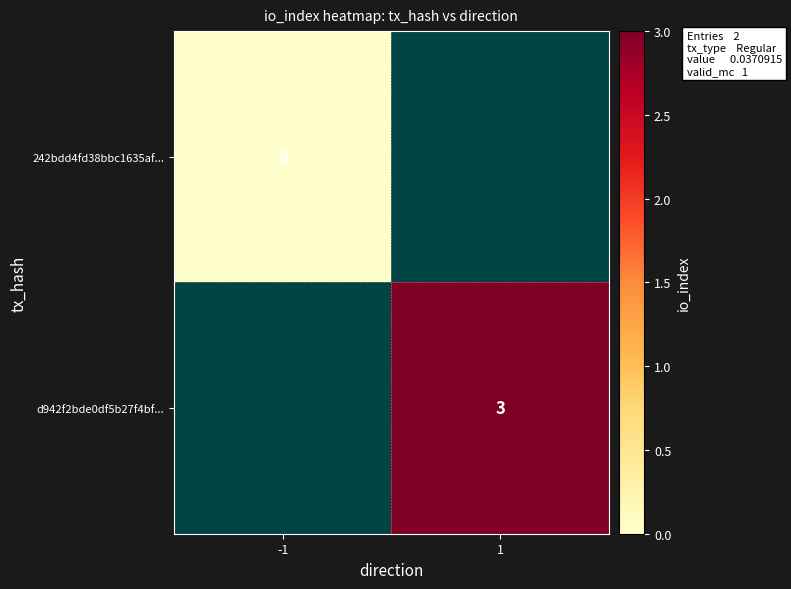

At which category does the chart reach its peak across all series?

1